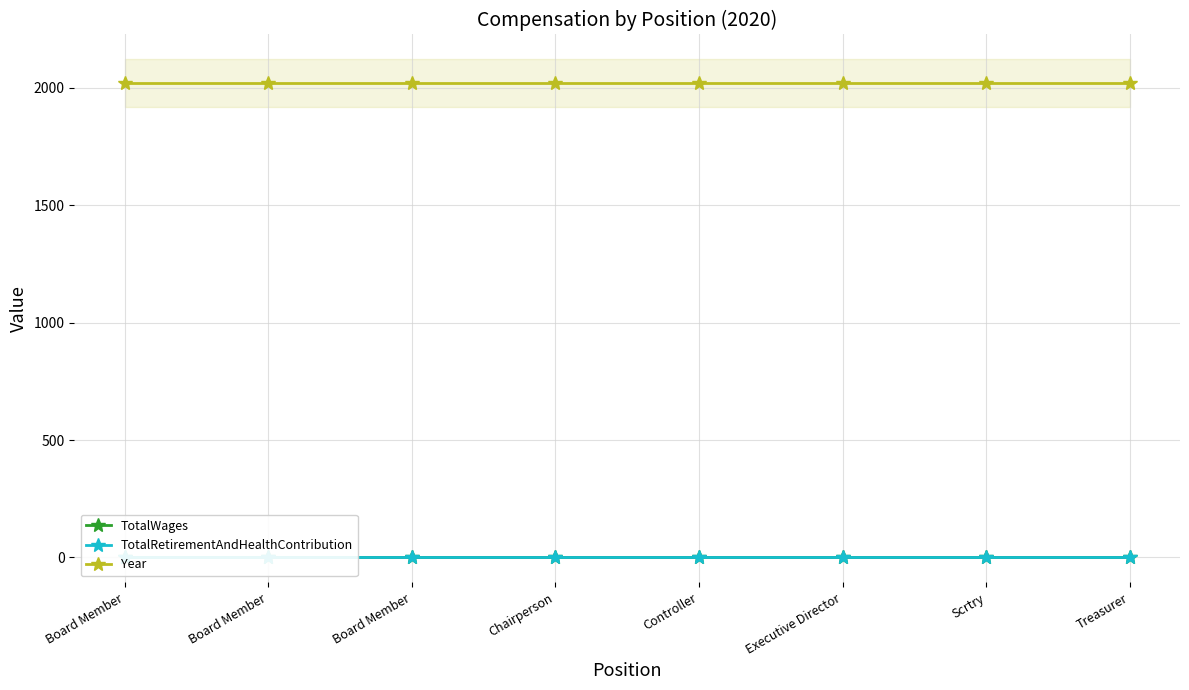

At which category is the sum across all series the highest?

Board Member